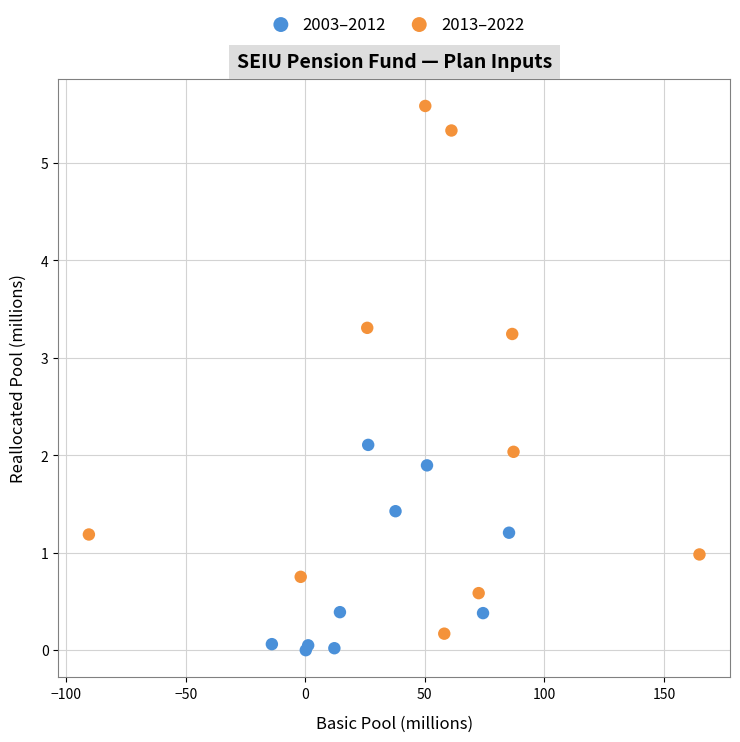

Which series has the largest Y range (max minus min)?

2013–2022